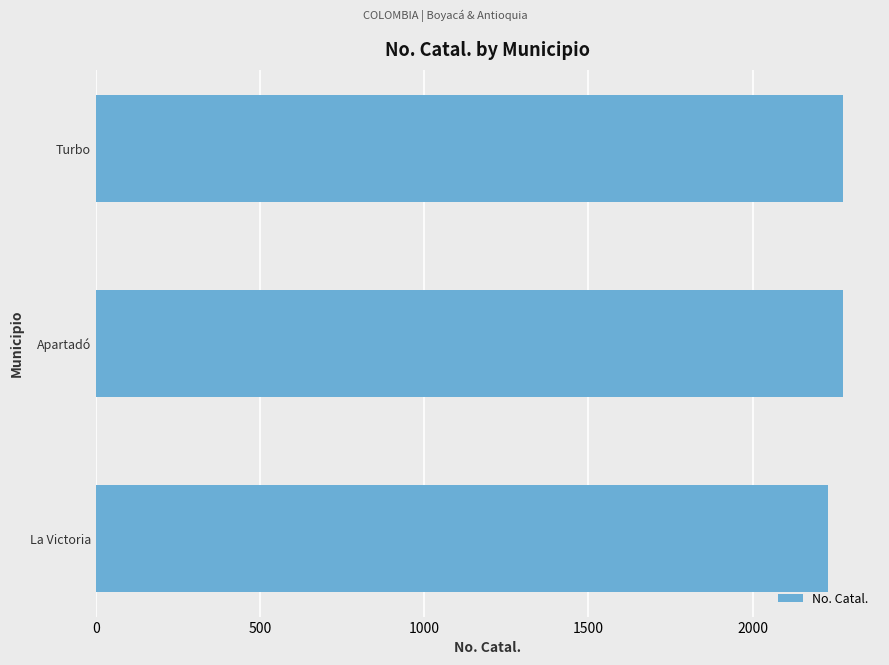

Approximately how many times larger is the value at Apartadó compared to Turbo?

1.0